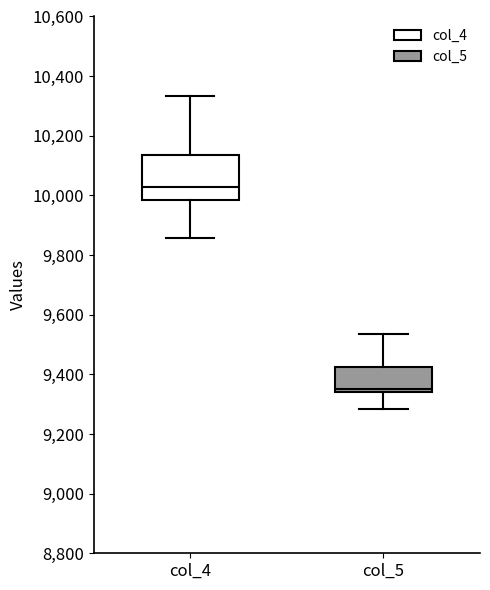

Where is the upper edge of the box for col_5 on the y-axis? The values are not printed on the chart, so give them approximately, as read against the axis.

9420